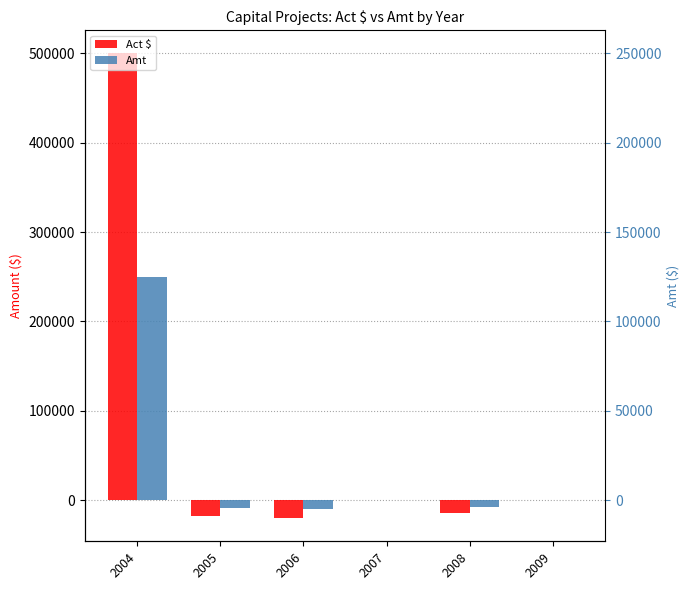

What is the highest value of the Amt series?

249945.9